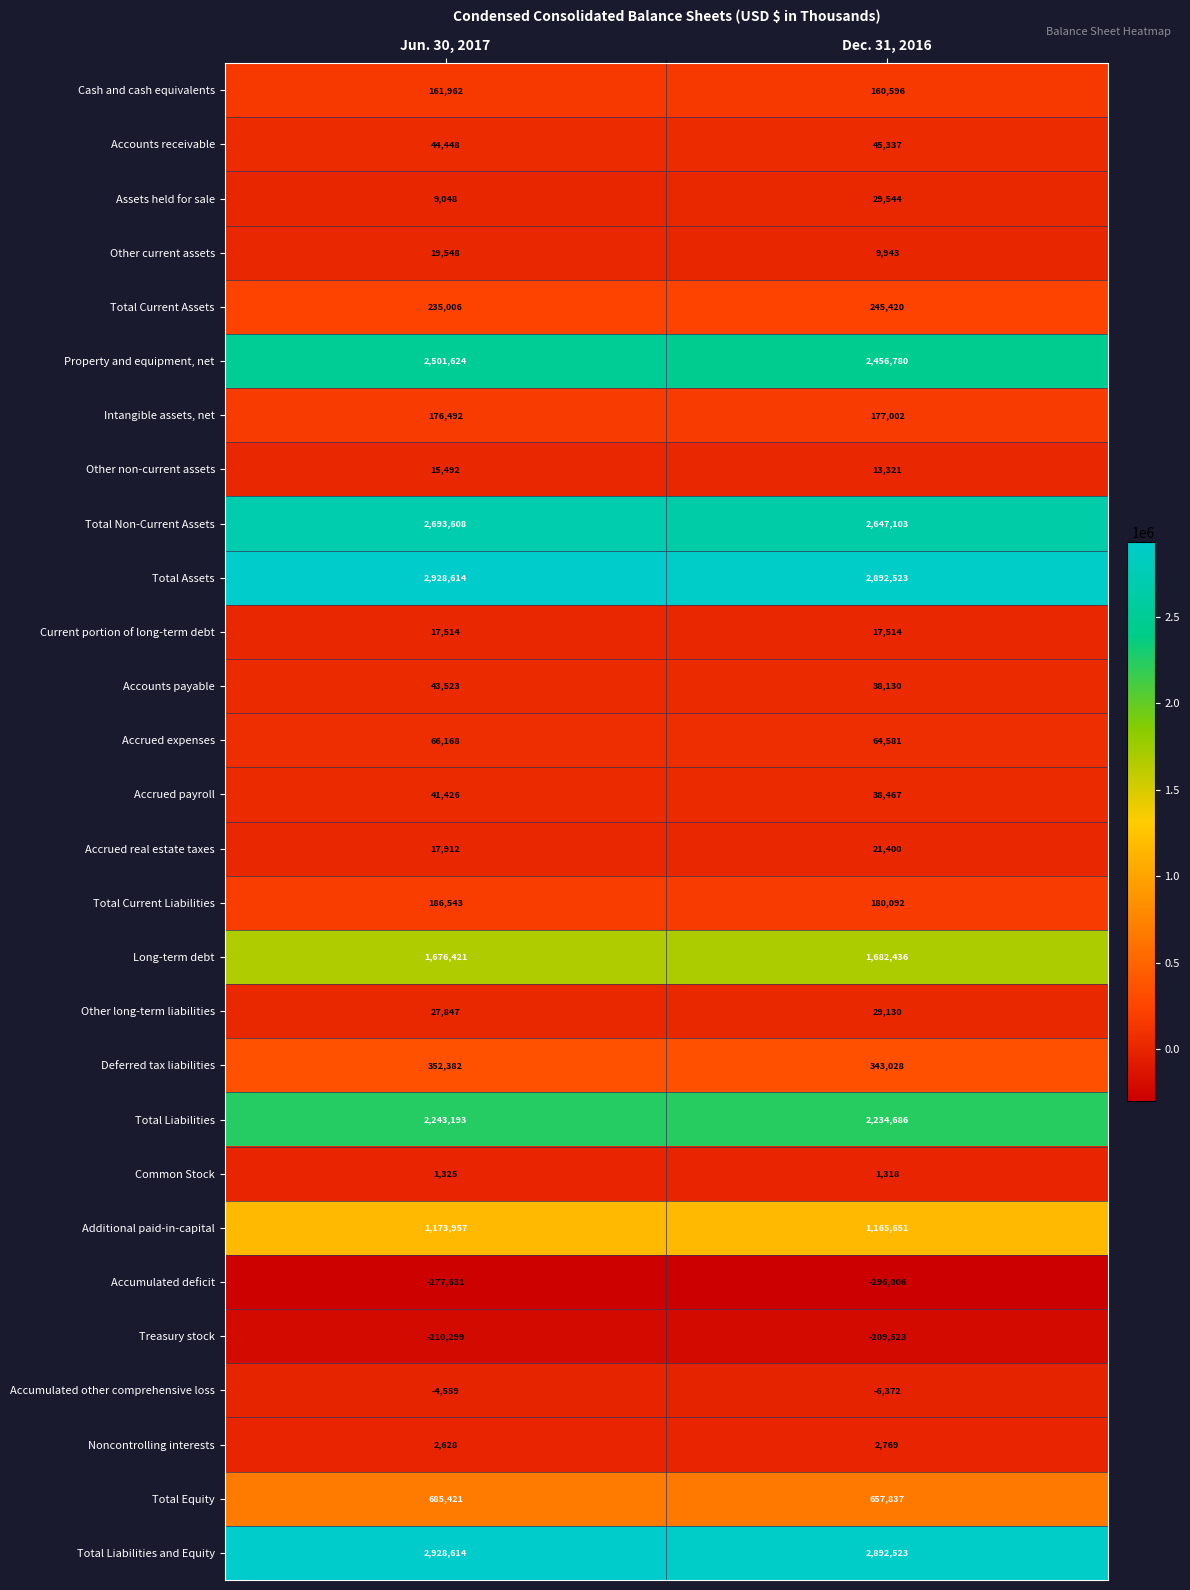

How many categories are shown in the chart?

2